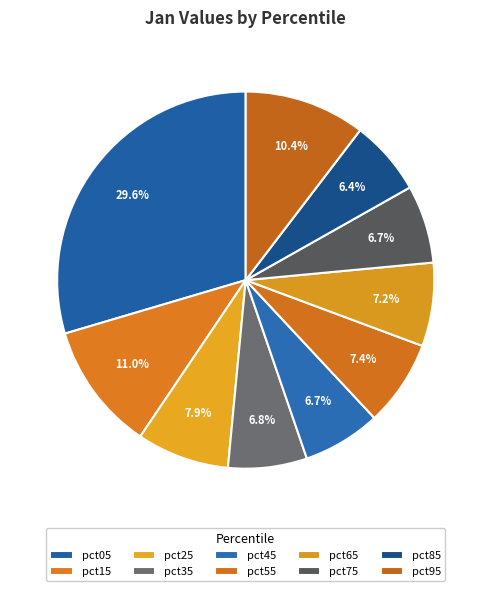

Which slice is the smallest?

pct85